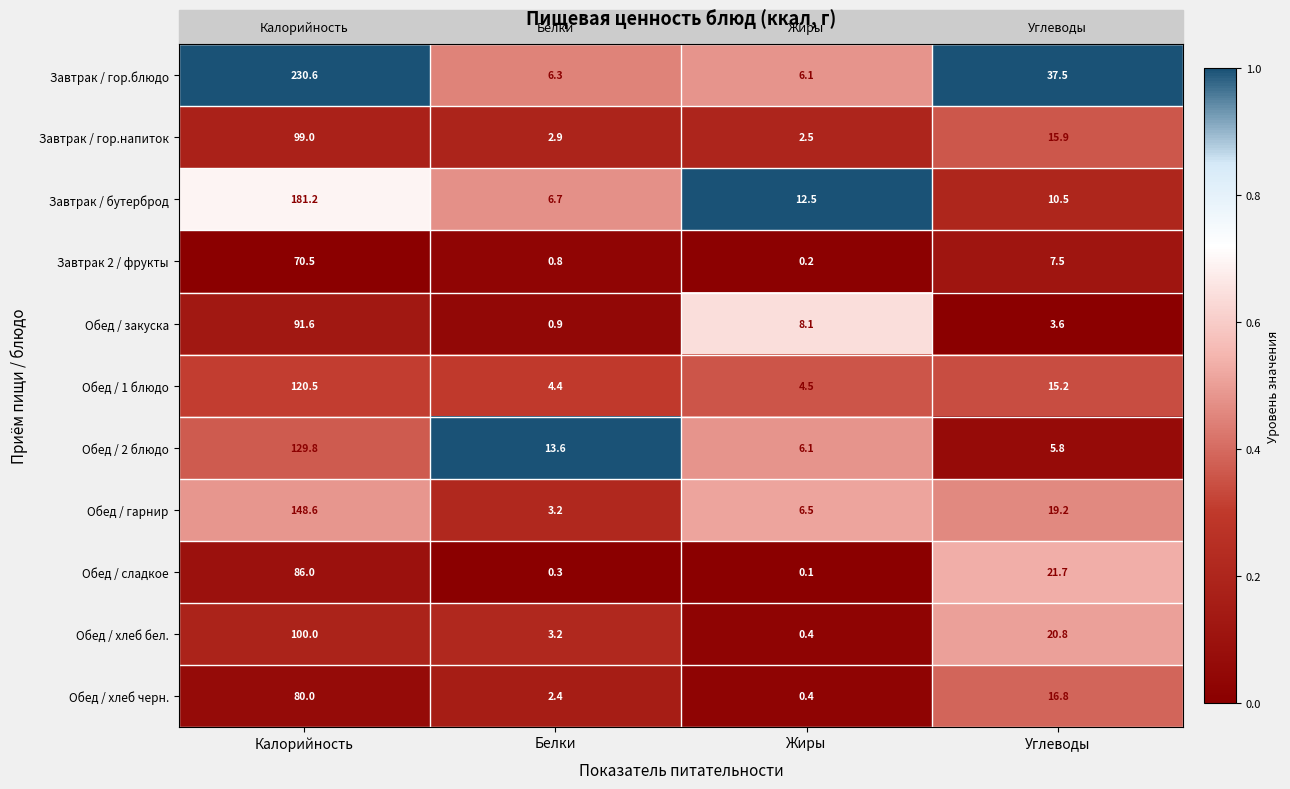

Which category has the highest value across all series?

Калорийность